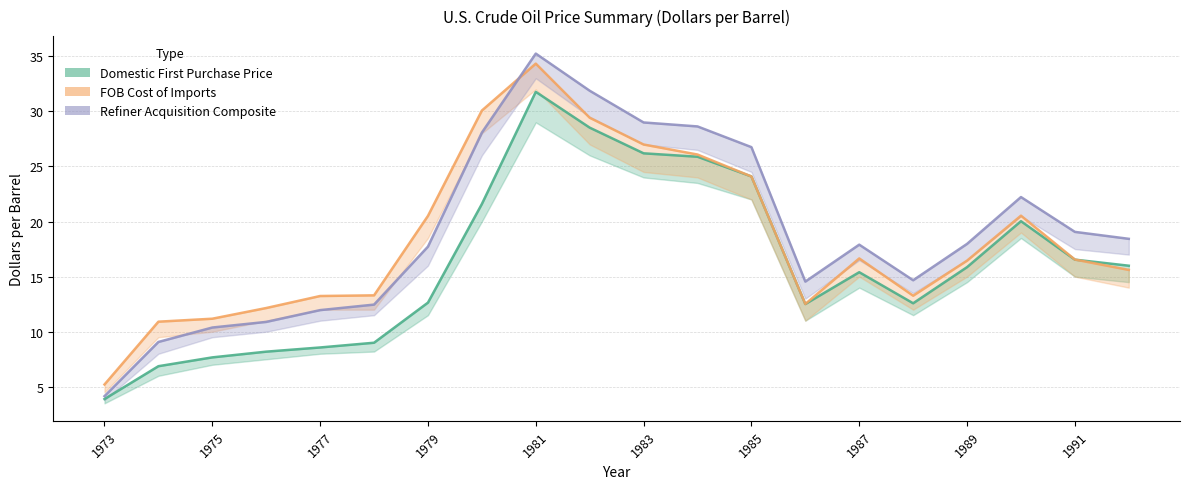

At which label does Domestic First Purchase Price first exceed 15?

1980